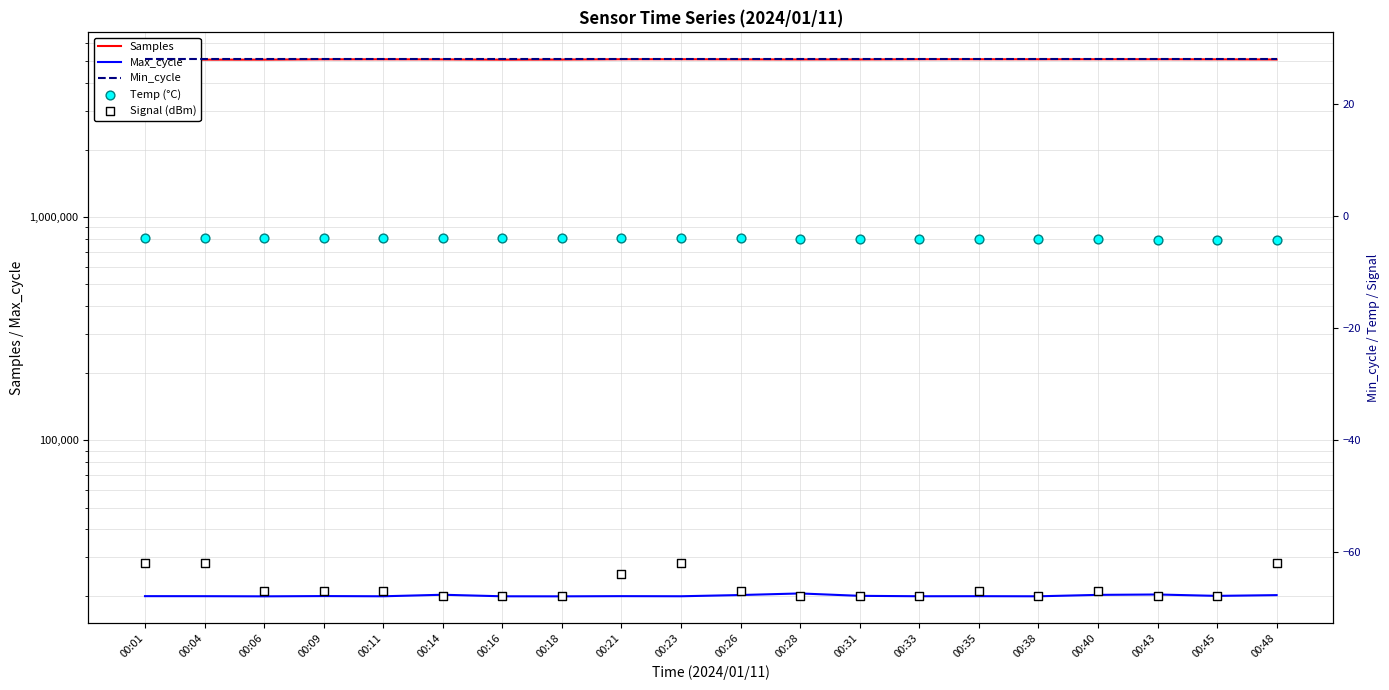

At how many categories does at least one series exceed 360013?

20